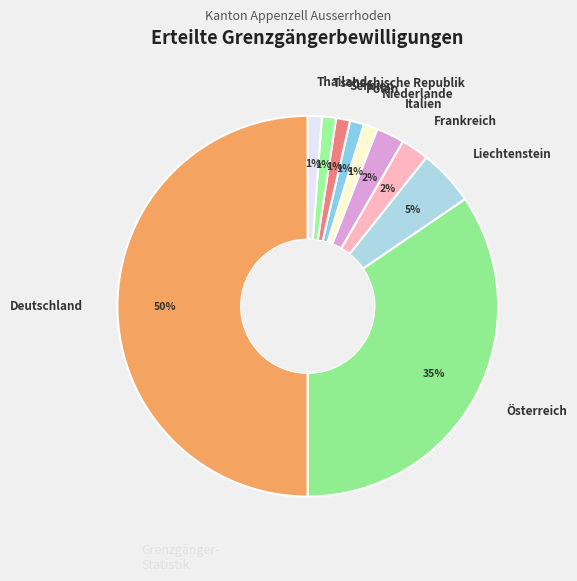

The Niederlande slice represents 1% of the pie. True or false?

True